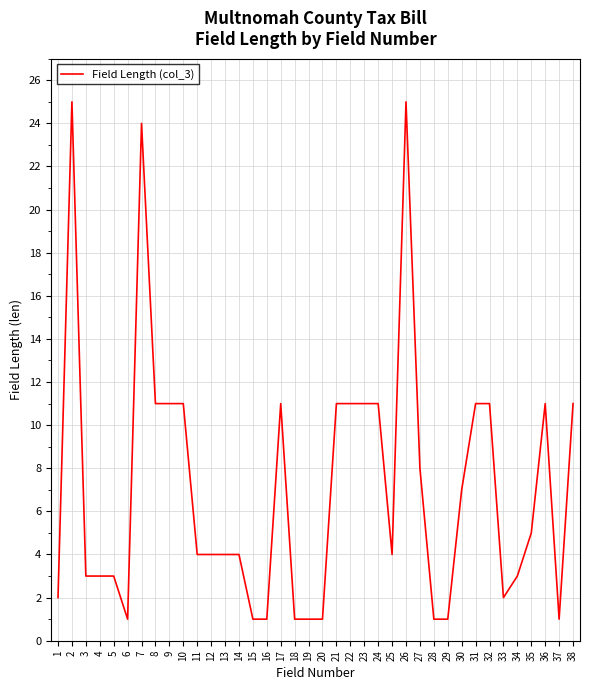

What is the greatest value displayed?

25